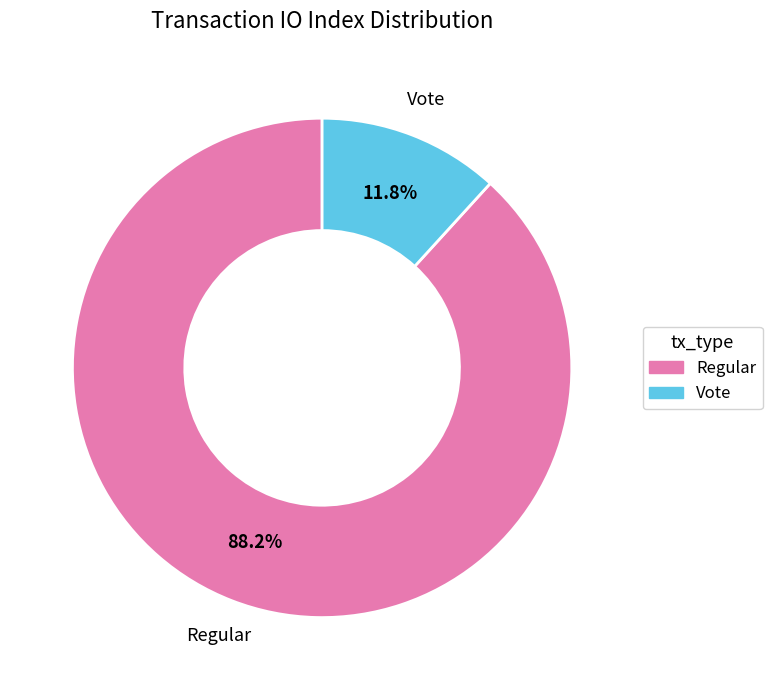

Which slice is the smallest?

Vote